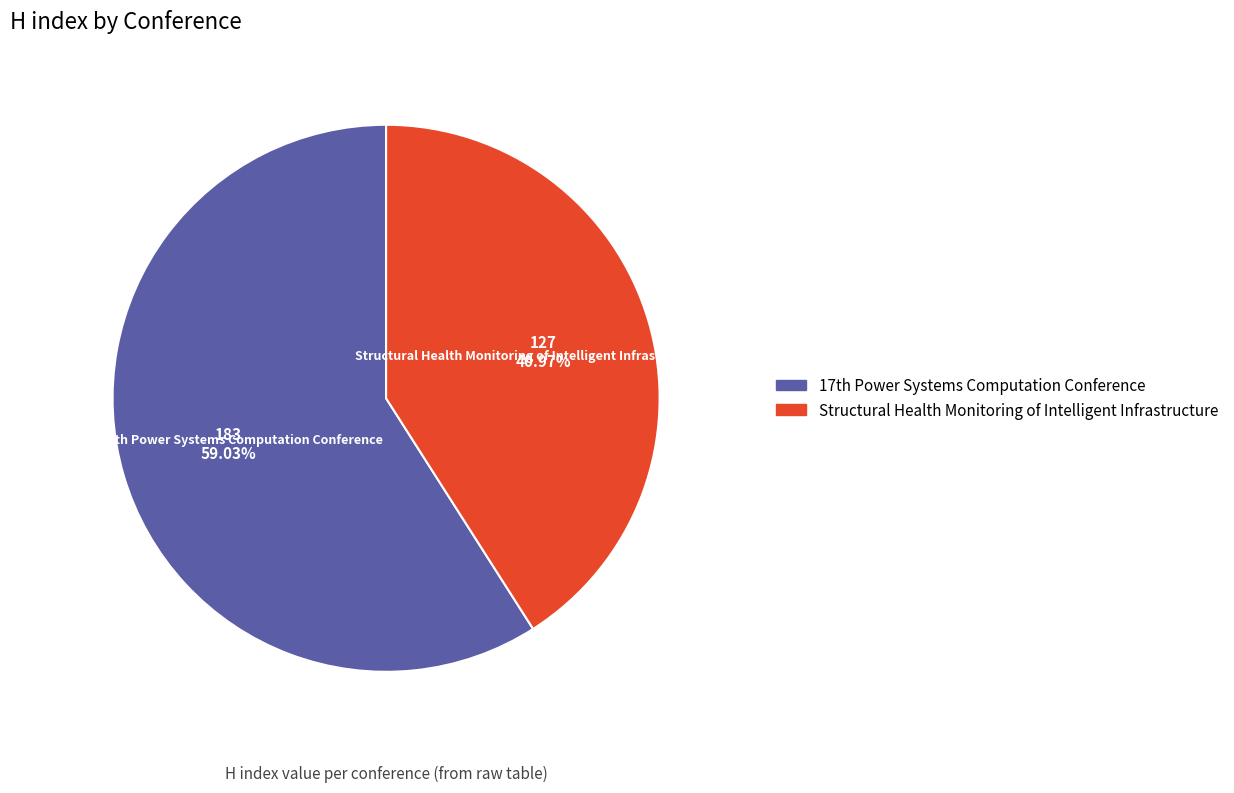

What is the majority slice?

17th Power Systems Computation Conference